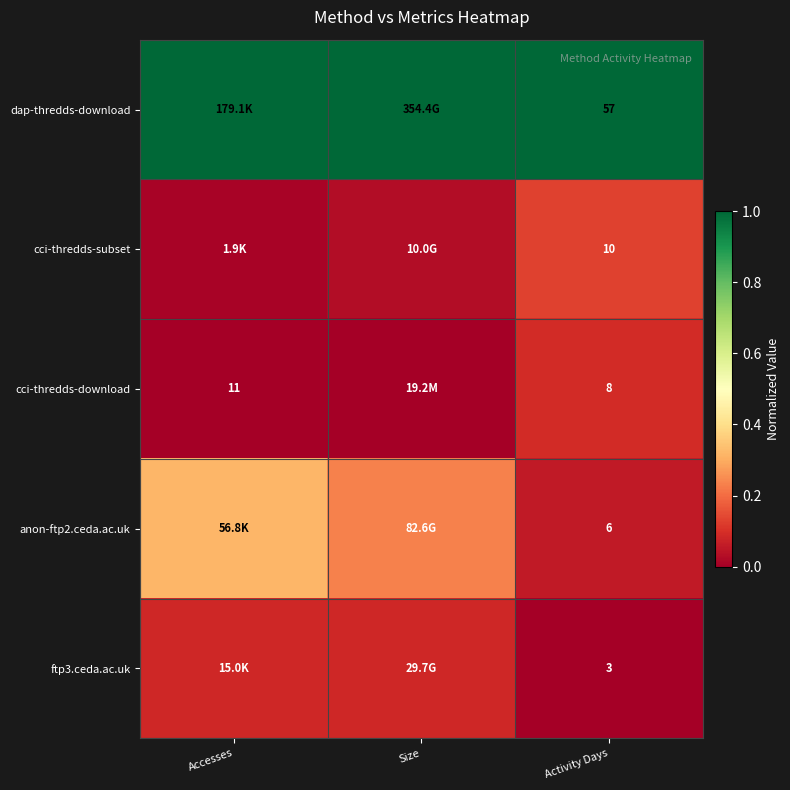

Rank the series at Size from highest to lowest value.

dap-thredds-download, anon-ftp2.ceda.ac.uk, ftp3.ceda.ac.uk, cci-thredds-subset, cci-thredds-download